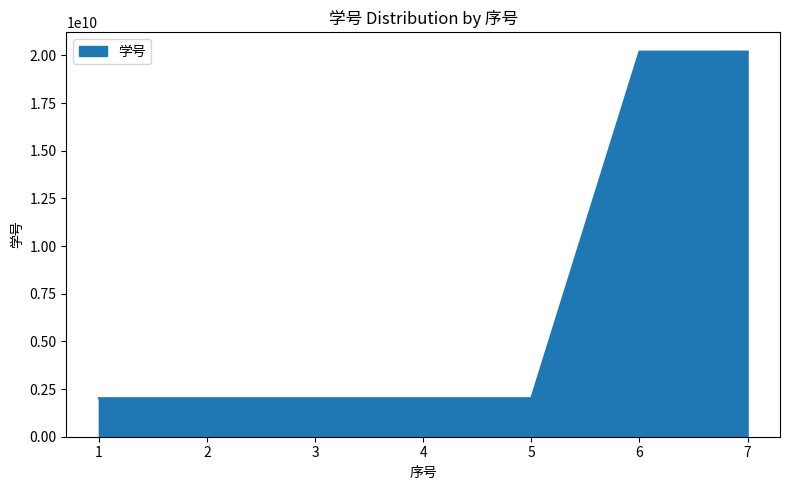

What is the maximum value shown in the chart?

20196020620